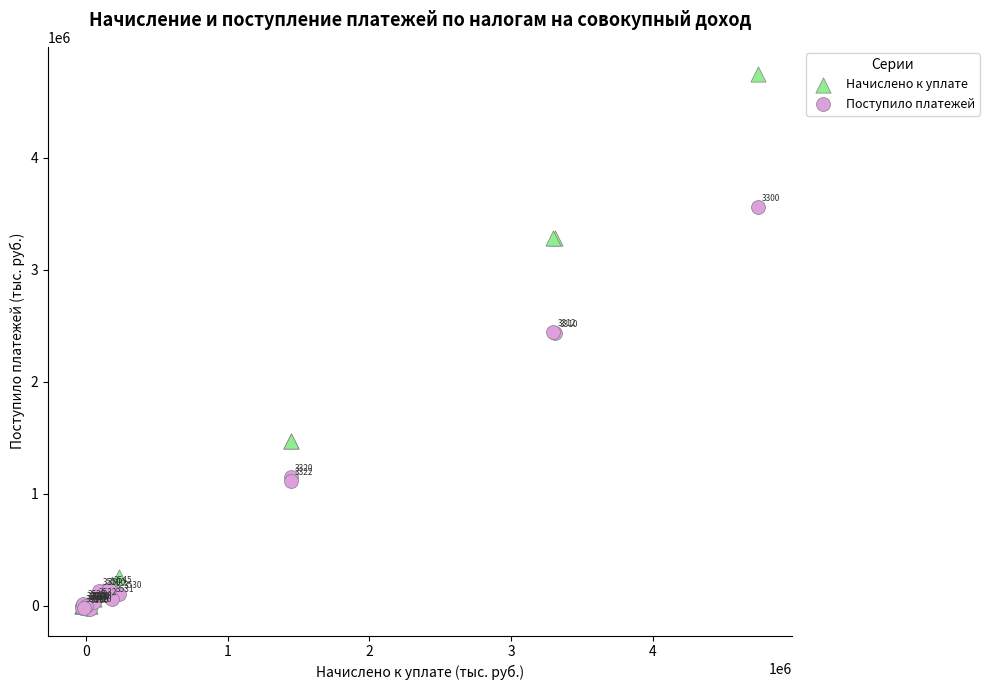

Which series reaches the maximum Y coordinate?

Начислено к уплате